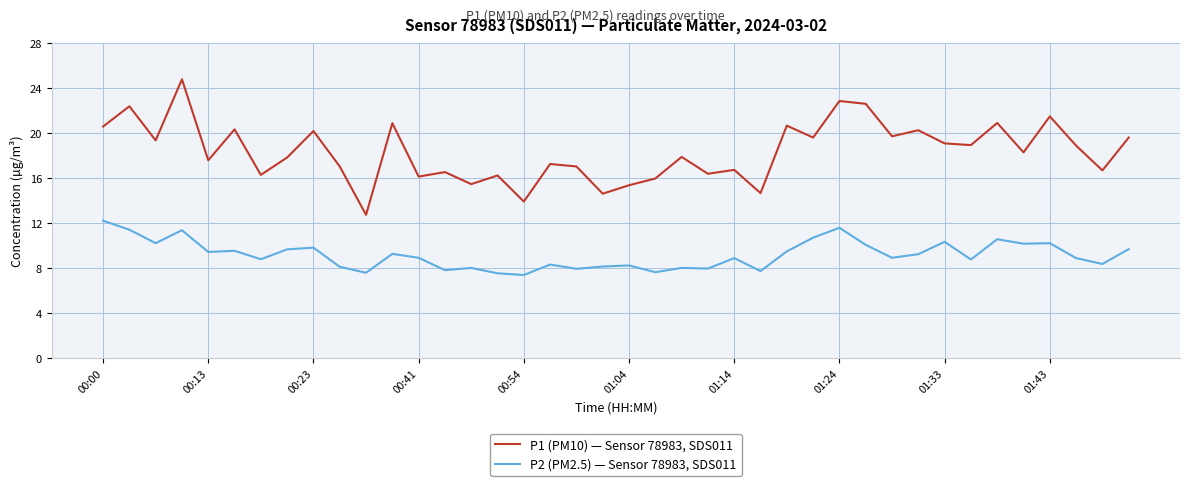

List the series in order of their peak value, highest first.

P1 (PM10) — Sensor 78983, SDS011, P2 (PM2.5) — Sensor 78983, SDS011